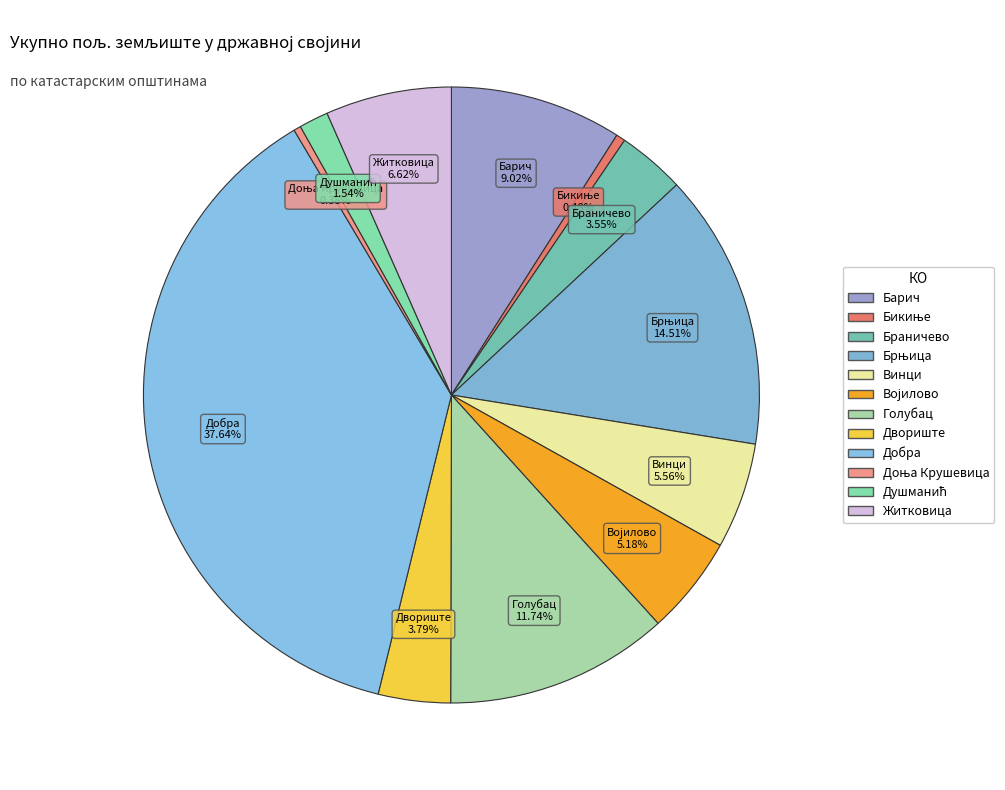

What percentage do Винци and Барич together represent?

14.6%